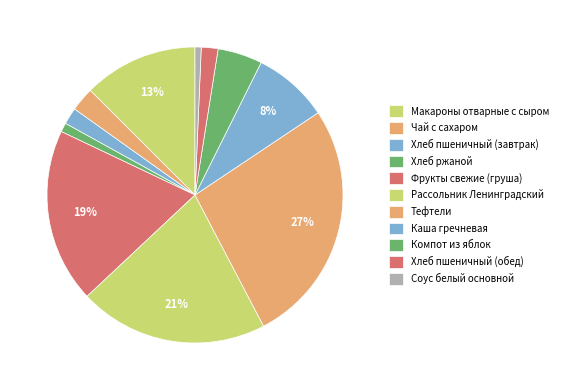

To the nearest percent, what portion does Фрукты свежие (груша) represent?

19%